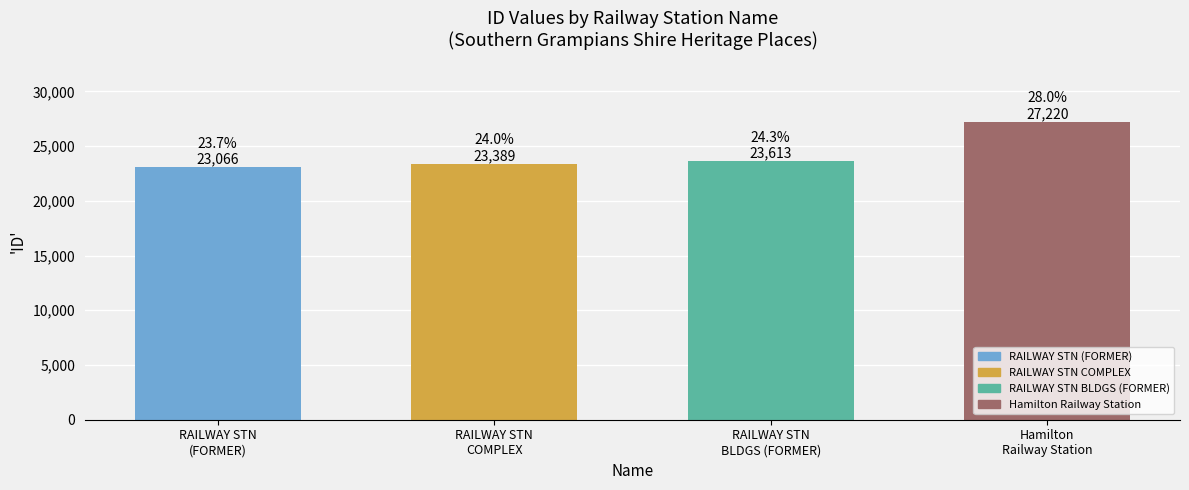

What is the value of the 3rd bar from the left?

23613